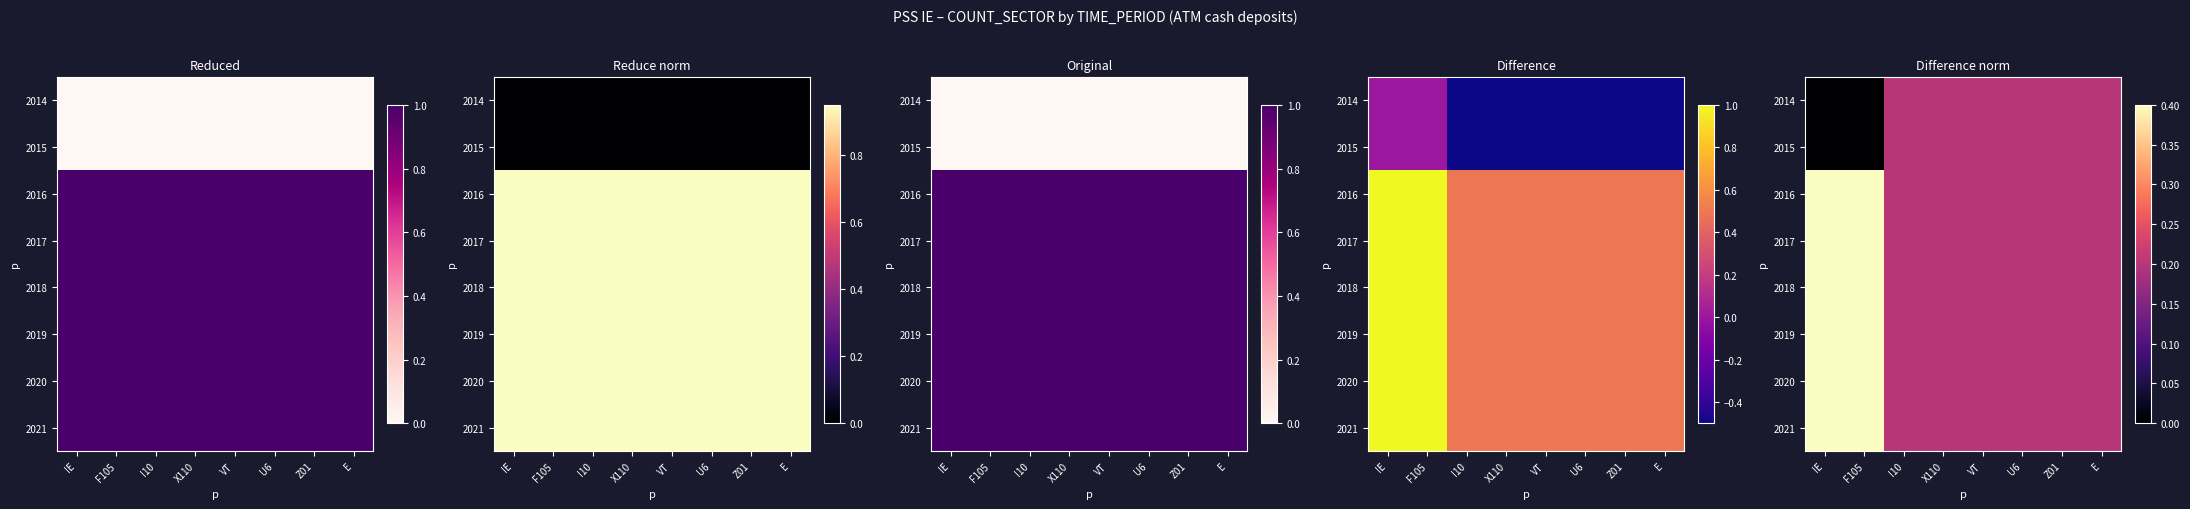

The 2019 series shows 0.2 at E. True or false?

True